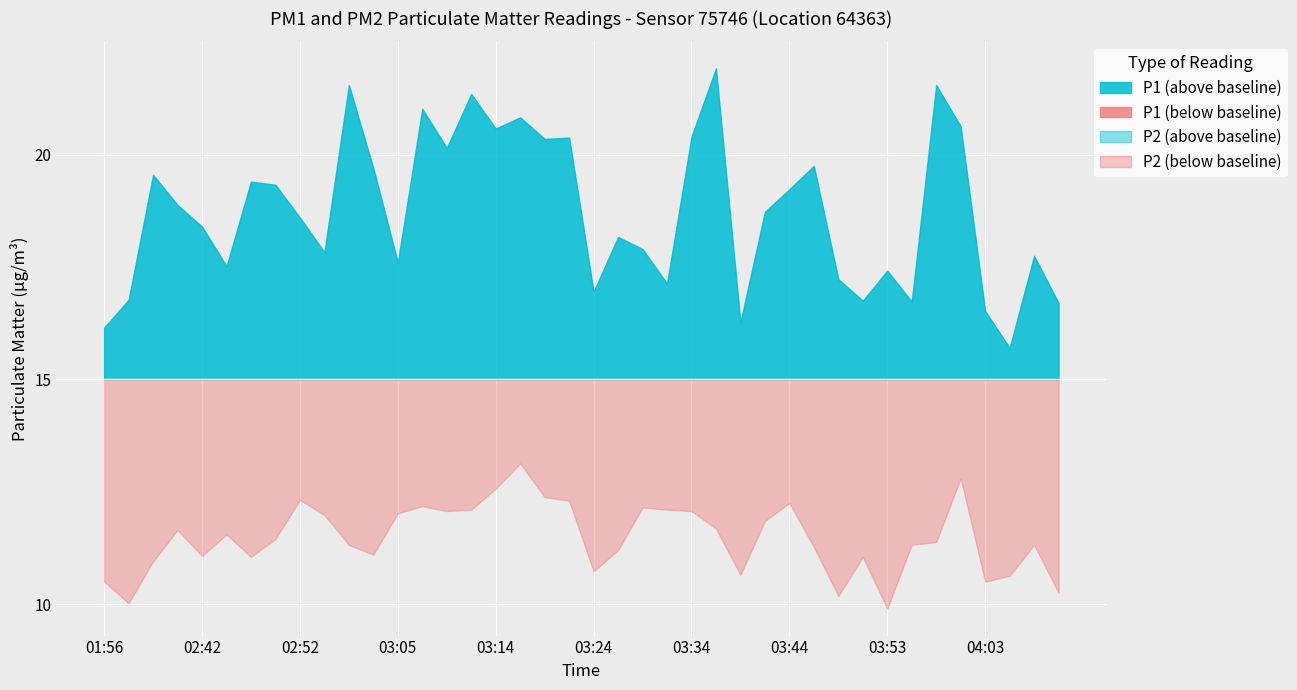

At how many categories does at least one series exceed 15?

40